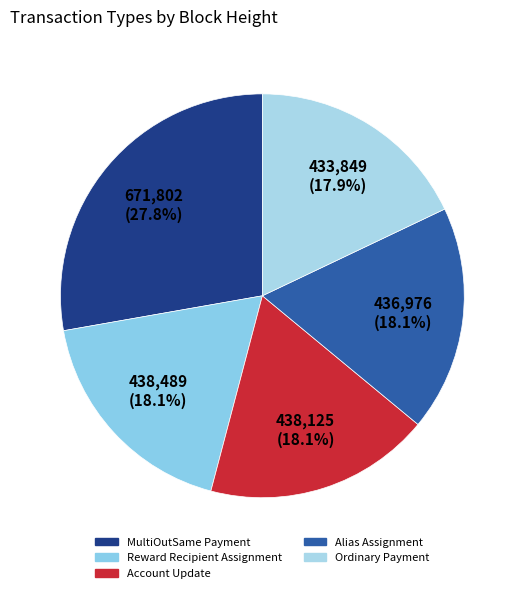

Which slice is the largest?

MultiOutSame Payment